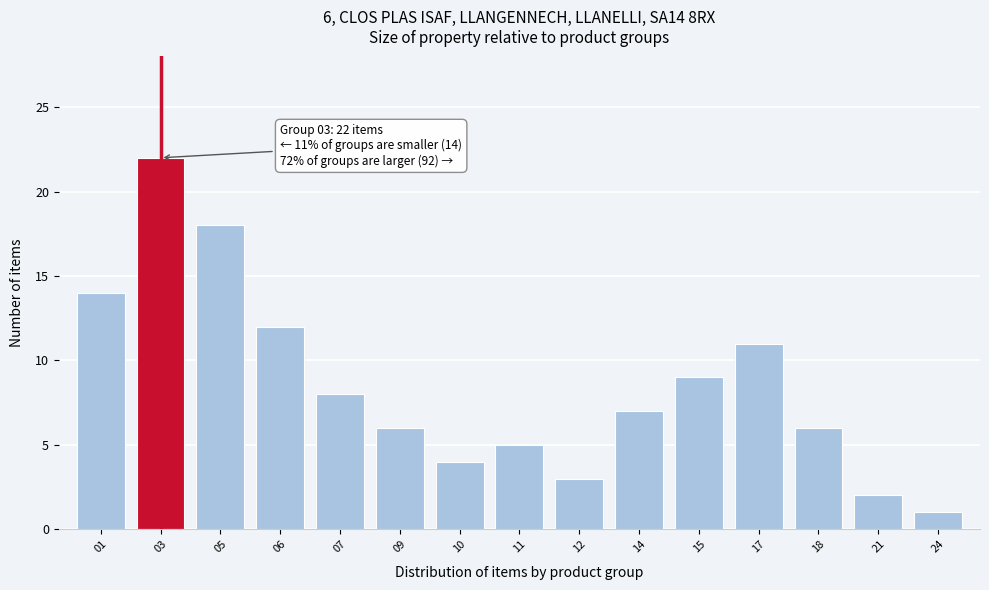

Reading left to right, transcribe all the data shown in this chart.

01=14	03=22	05=18	06=12	07=8	09=6	10=4	11=5	12=3	14=7	15=9	17=11	18=6	21=2	24=1